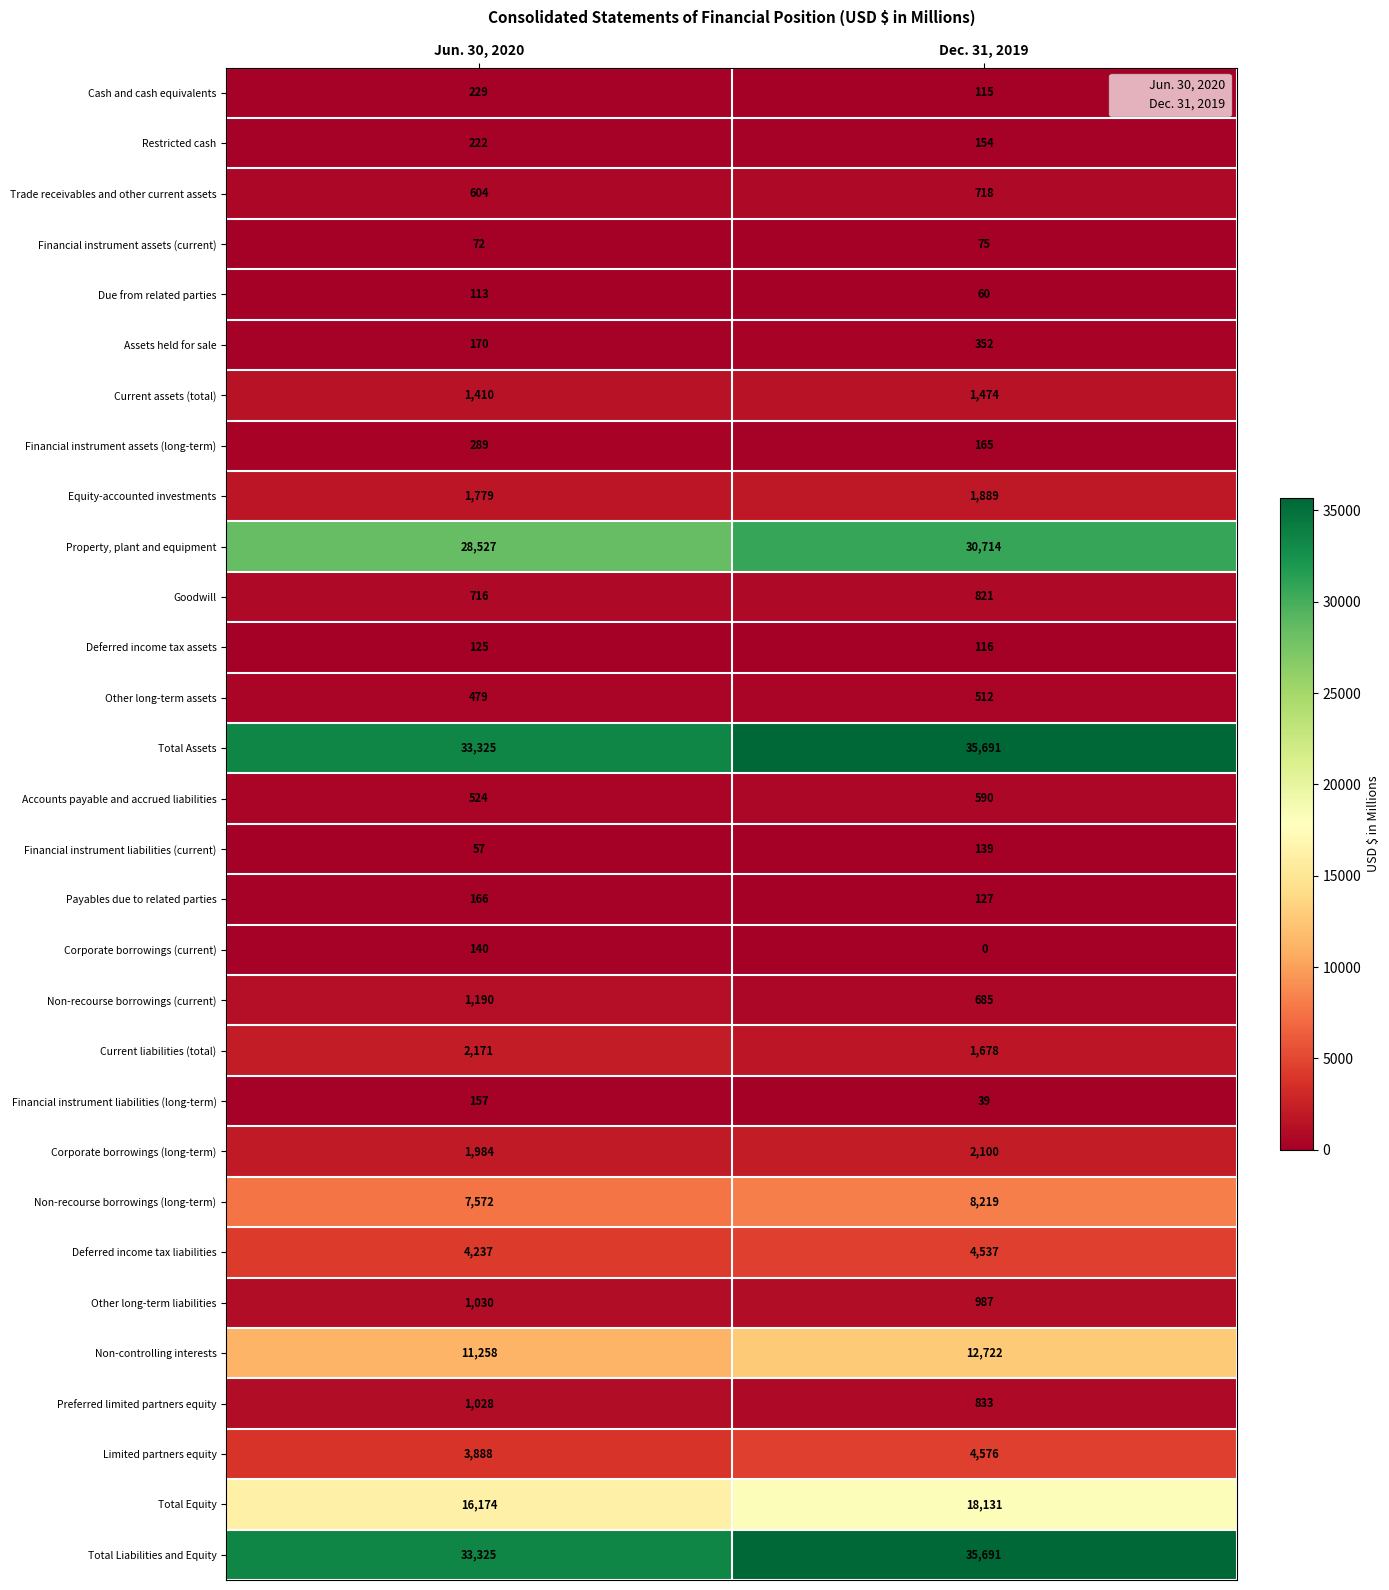

The Payables due to related parties series shows 166 at Jun. 30, 2020. True or false?

True